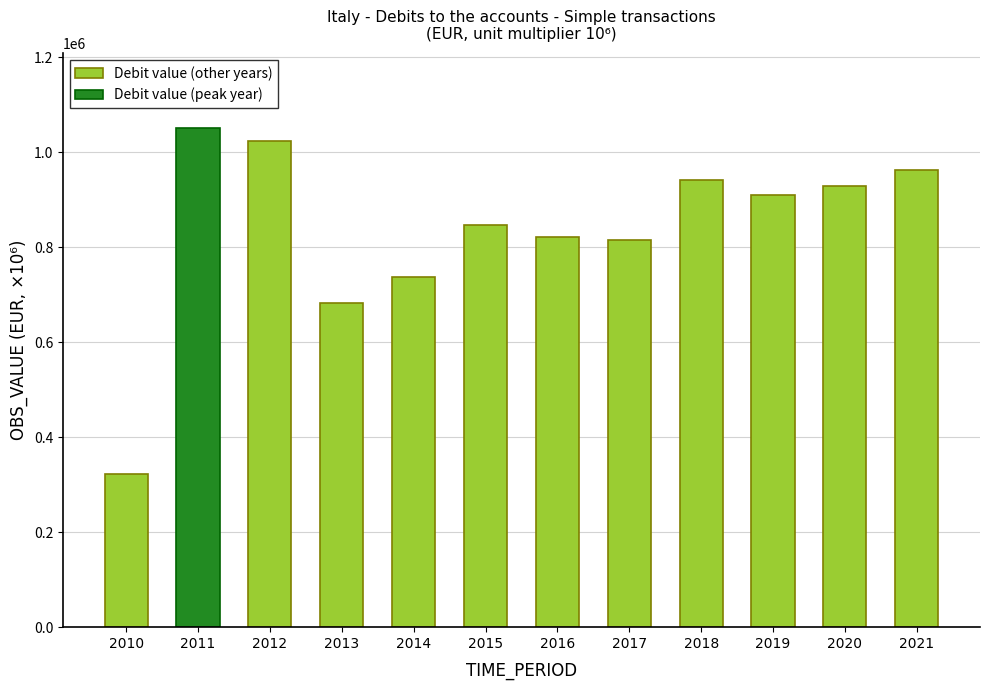

The value of Debit value (other years) at 2020 is 928790.1. True or false?

True